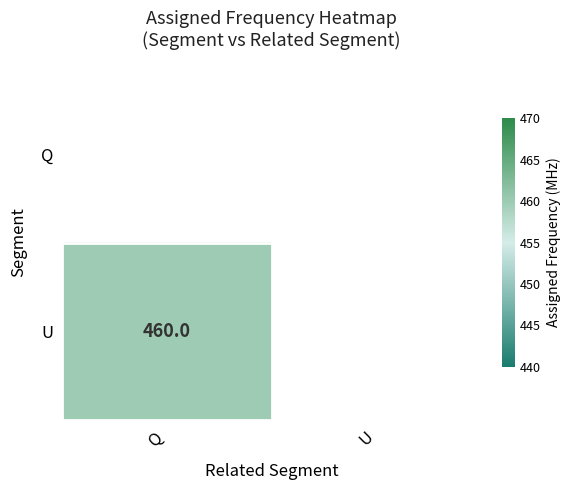

How many data points does each series have?

2